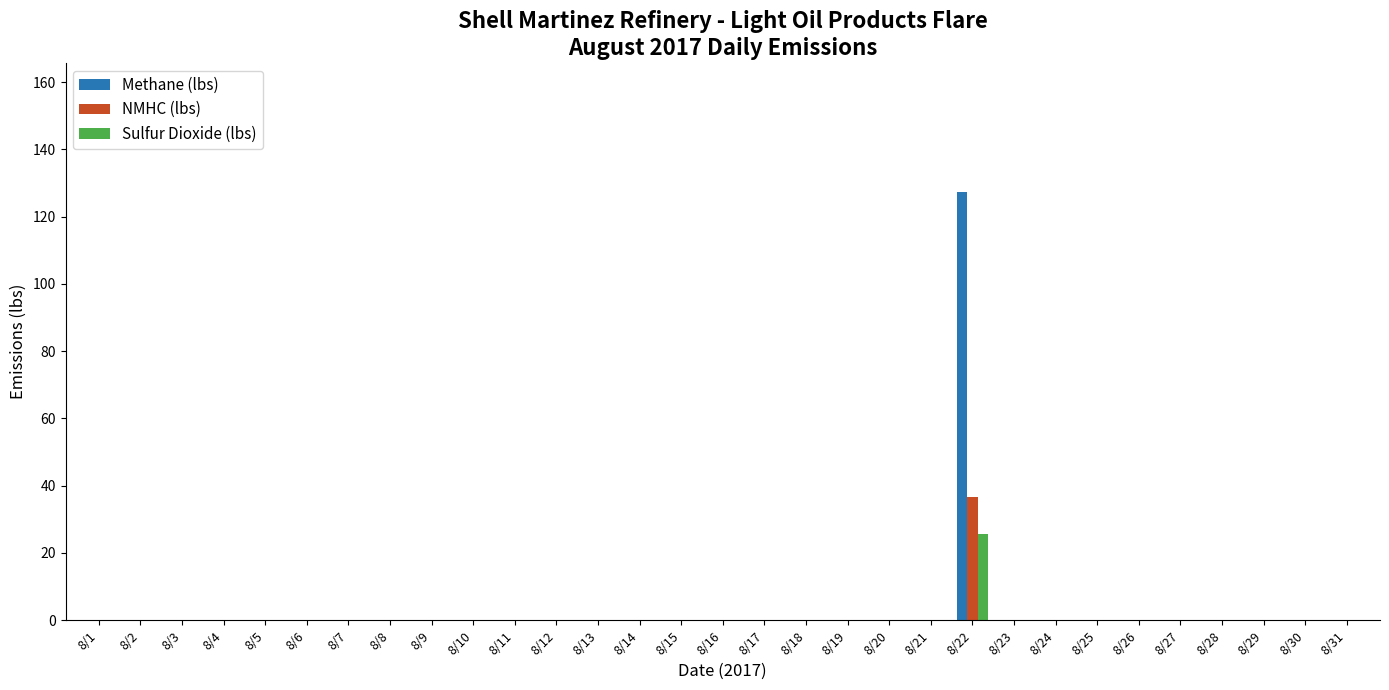

Reading left to right, transcribe all the data shown in this chart.

Methane (lbs): 8/1=0.0	8/2=0.0	8/3=0.0	8/4=0.0	8/5=0.0	8/6=0.0	8/7=0.0	8/8=0.0	8/9=0.0	8/10=0.0	8/11=0.0	8/12=0.0	8/13=0.0	8/14=0.0	8/15=0.0	8/16=0.0	8/17=0.0	8/18=0.0	8/19=0.0	8/20=0.0	8/21=0.0	8/22=127.5	8/23=0.0	8/24=0.0	8/25=0.0	8/26=0.0	8/27=0.0	8/28=0.0	8/29=0.0	8/30=0.0	8/31=0.0
NMHC (lbs): 8/1=0.0	8/2=0.0	8/3=0.0	8/4=0.0	8/5=0.0	8/6=0.0	8/7=0.0	8/8=0.0	8/9=0.0	8/10=0.0	8/11=0.0	8/12=0.0	8/13=0.0	8/14=0.0	8/15=0.0	8/16=0.0	8/17=0.0	8/18=0.0	8/19=0.0	8/20=0.0	8/21=0.0	8/22=36.7	8/23=0.0	8/24=0.0	8/25=0.0	8/26=0.0	8/27=0.0	8/28=0.0	8/29=0.0	8/30=0.0	8/31=0.0
Sulfur Dioxide (lbs): 8/1=0.0	8/2=0.0	8/3=0.0	8/4=0.0	8/5=0.0	8/6=0.0	8/7=0.0	8/8=0.0	8/9=0.0	8/10=0.0	8/11=0.0	8/12=0.0	8/13=0.0	8/14=0.0	8/15=0.0	8/16=0.0	8/17=0.0	8/18=0.0	8/19=0.0	8/20=0.0	8/21=0.0	8/22=25.6	8/23=0.0	8/24=0.0	8/25=0.0	8/26=0.0	8/27=0.0	8/28=0.0	8/29=0.0	8/30=0.0	8/31=0.0